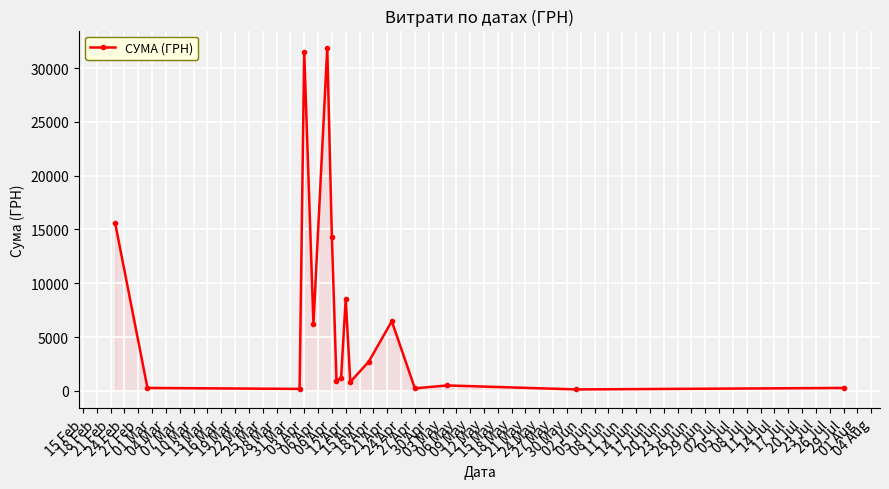

What is the average value?

7167.0